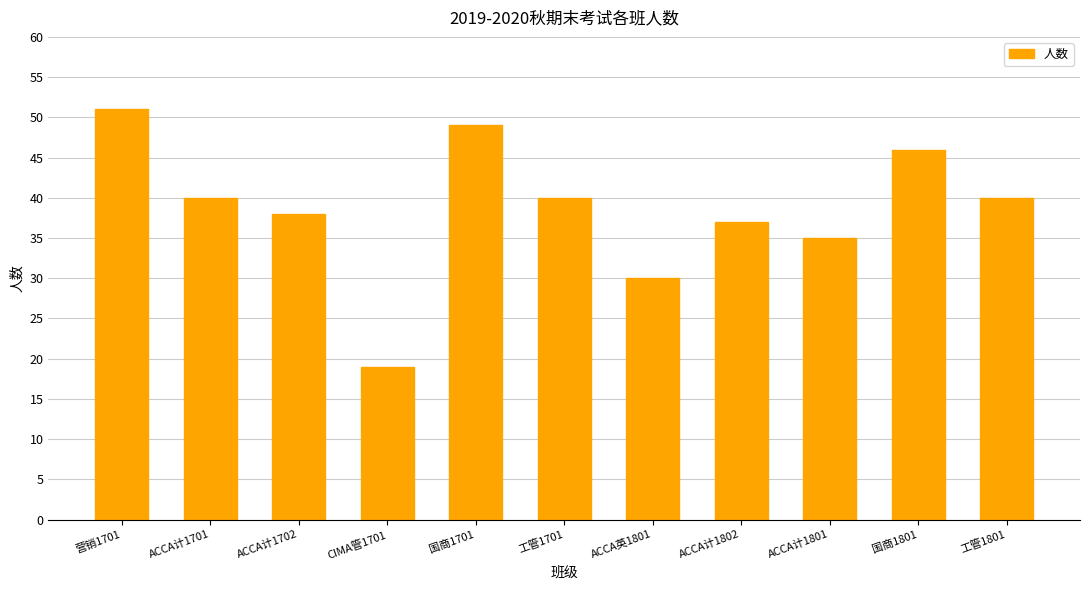

Which has a higher value, 工管1701 or 营销1701?

营销1701